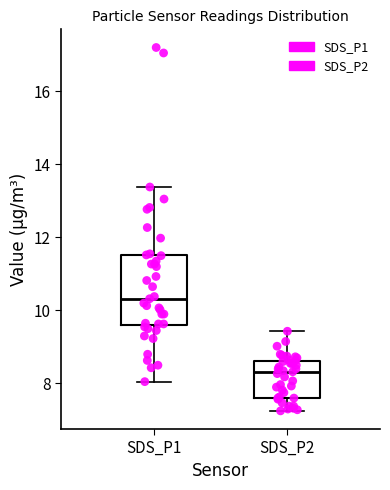

Which box is the tallest, from its lower edge to its upper edge?

SDS_P1